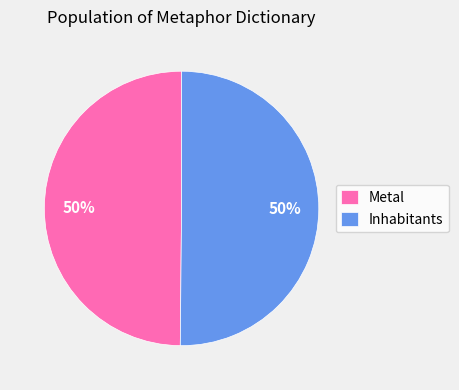

The Inhabitants slice represents 62% of the pie. True or false?

False